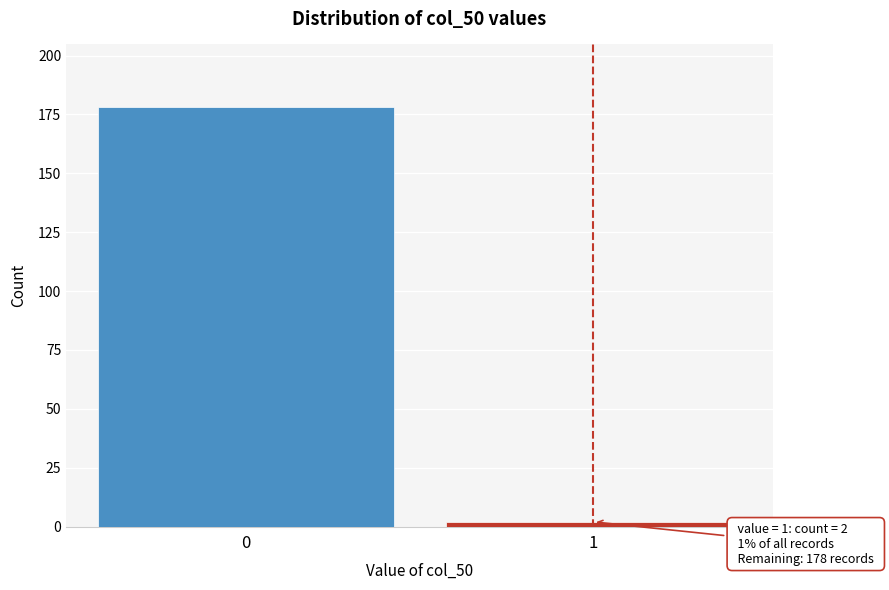

Reading left to right, transcribe all the data shown in this chart.

178	2